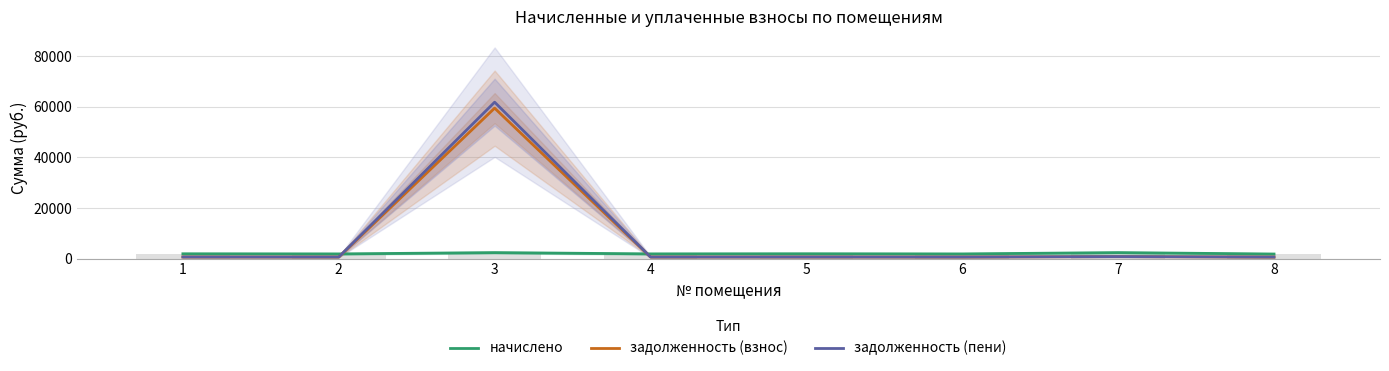

How many groups of bars are there?

8